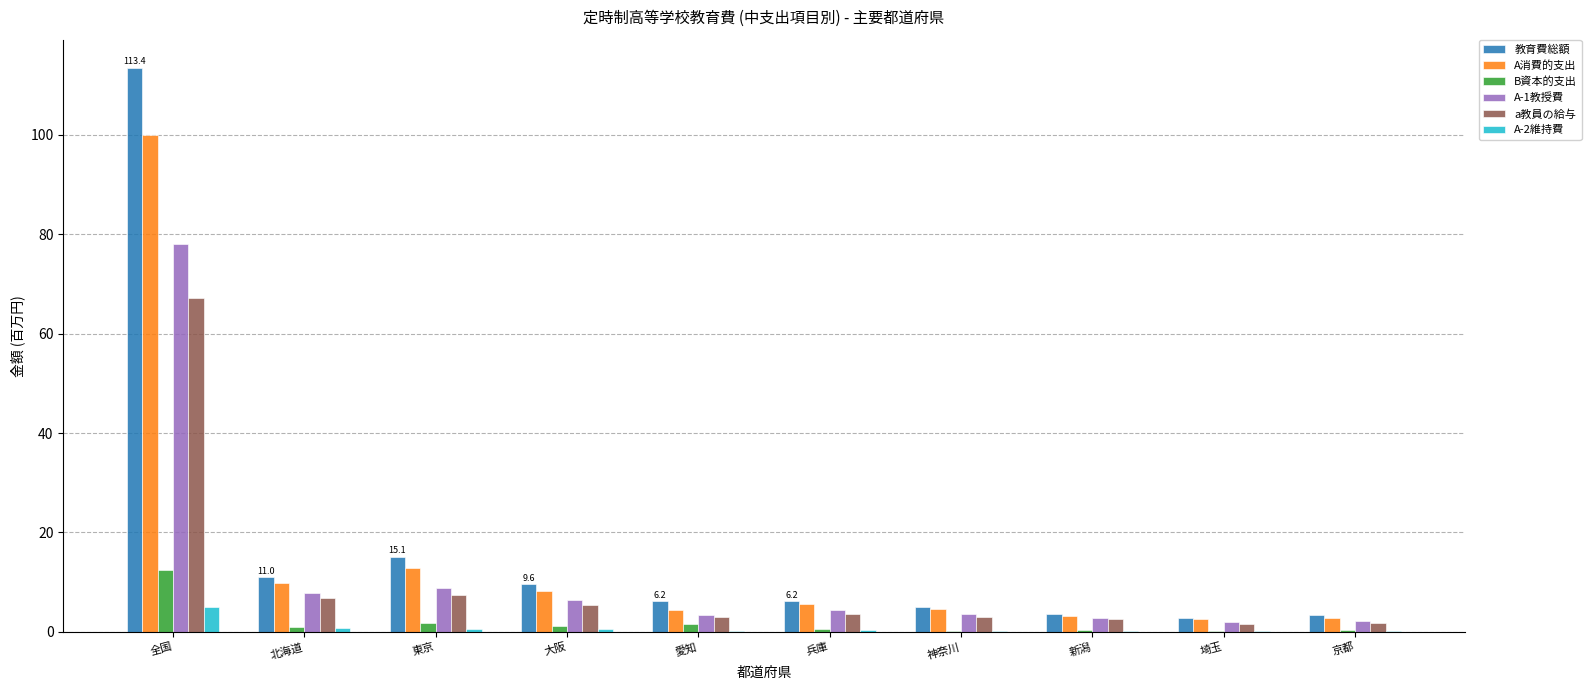

Count the number of data series in this chart.

6